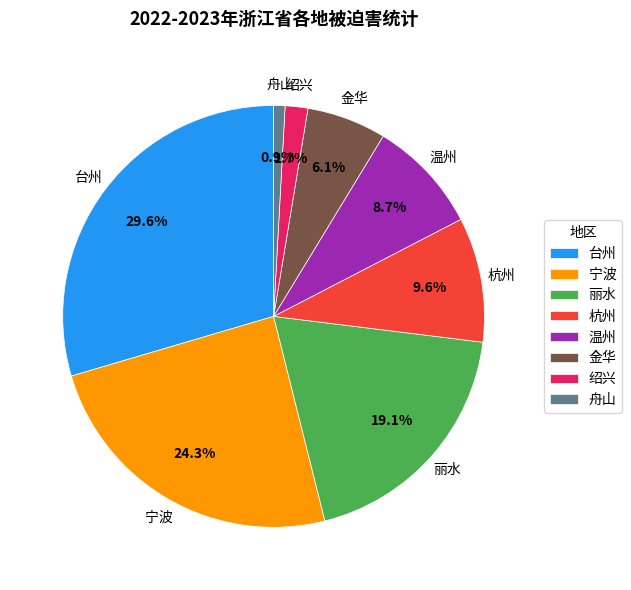

The 台州 slice represents 40% of the pie. True or false?

False